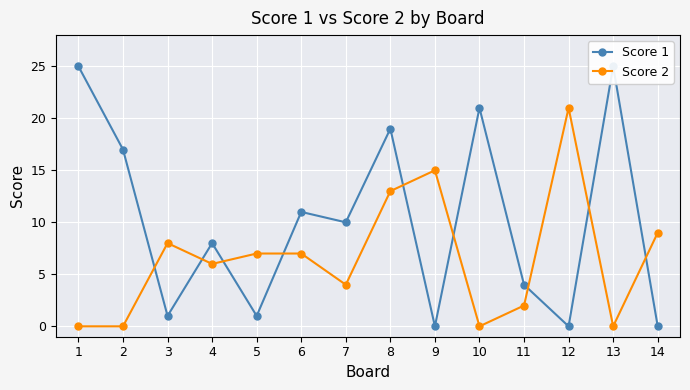

After their last crossing, which series has the higher values: Score 2 or Score 1?

Score 2